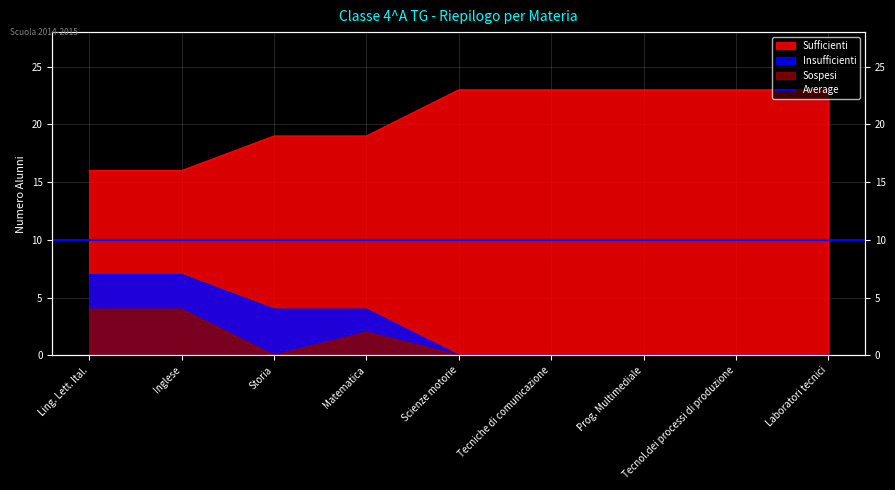

Is it true that Sufficienti equals 19 at Storia?

True